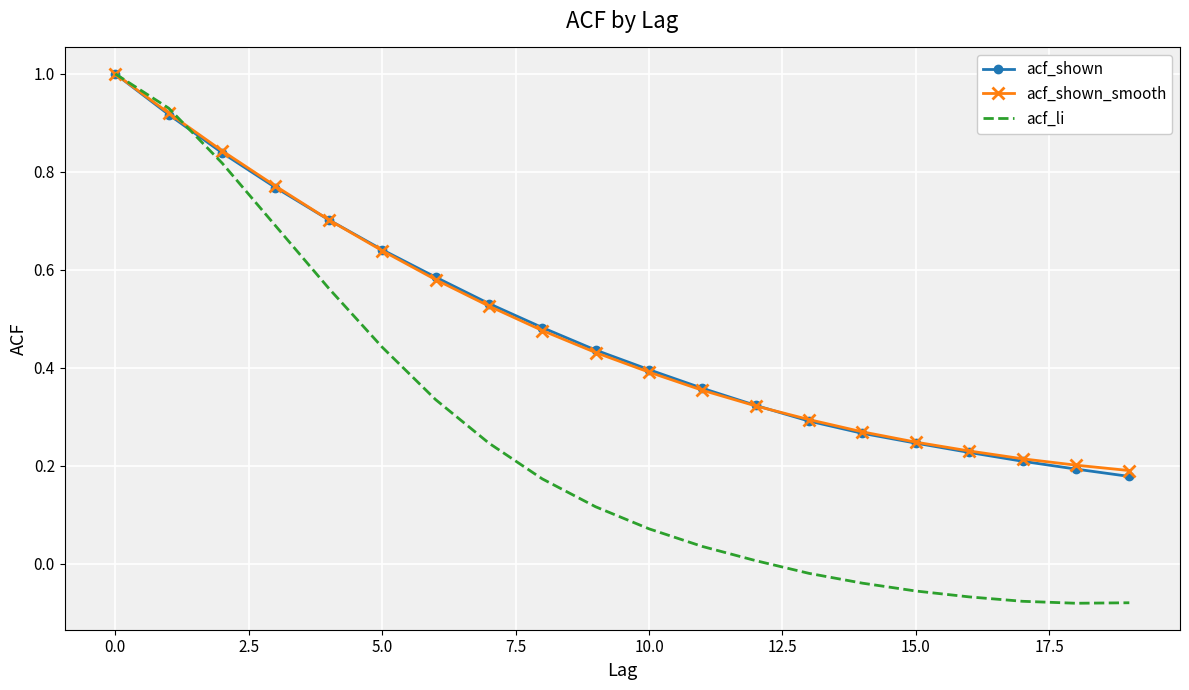

Which series has the largest range (max minus min)?

acf_li